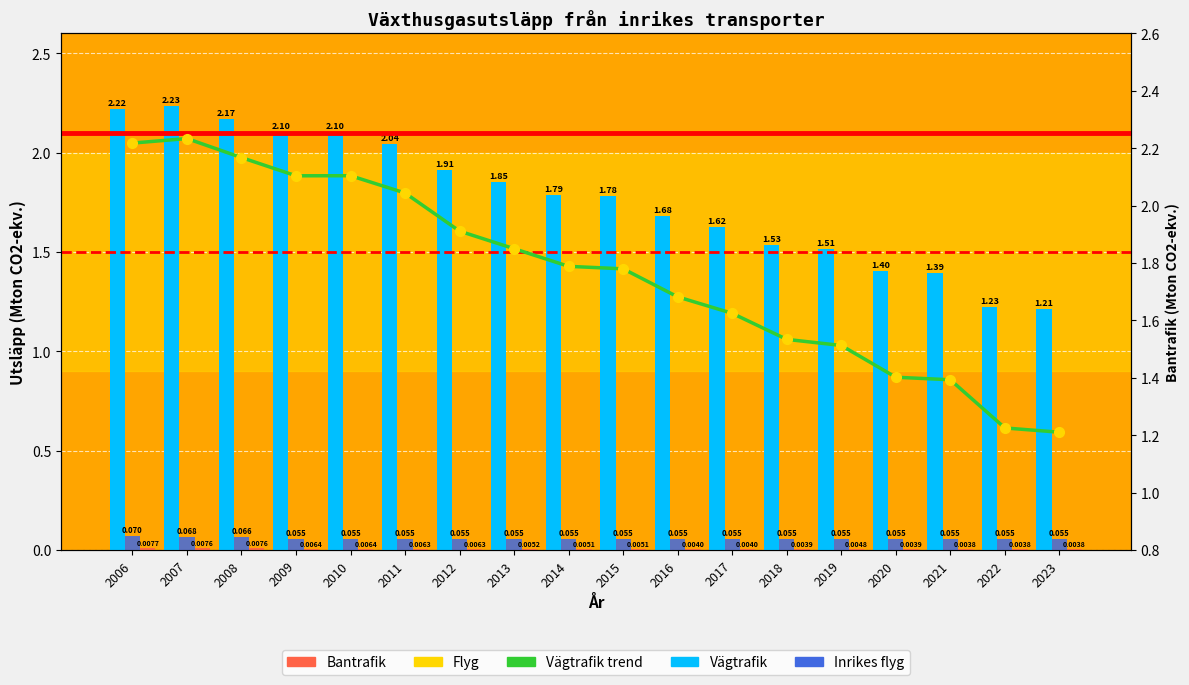

Reading left to right, transcribe all the data shown in this chart.

Vägtrafik: 2.2	2.2	2.2	2.1	2.1	2.0	1.9	1.8	1.8	1.8	1.7	1.6	1.5	1.5	1.4	1.4	1.2	1.2
Inrikes flyg: 0.1	0.1	0.1	0.1	0.1	0.1	0.1	0.1	0.1	0.1	0.1	0.1	0.1	0.1	0.1	0.1	0.1	0.1
Bantrafik: 0.0	0.0	0.0	0.0	0.0	0.0	0.0	0.0	0.0	0.0	0.0	0.0	0.0	0.0	0.0	0.0	0.0	0.0
Vägtrafik trend: 2.2	2.2	2.2	2.1	2.1	2.0	1.9	1.8	1.8	1.8	1.7	1.6	1.5	1.5	1.4	1.4	1.2	1.2